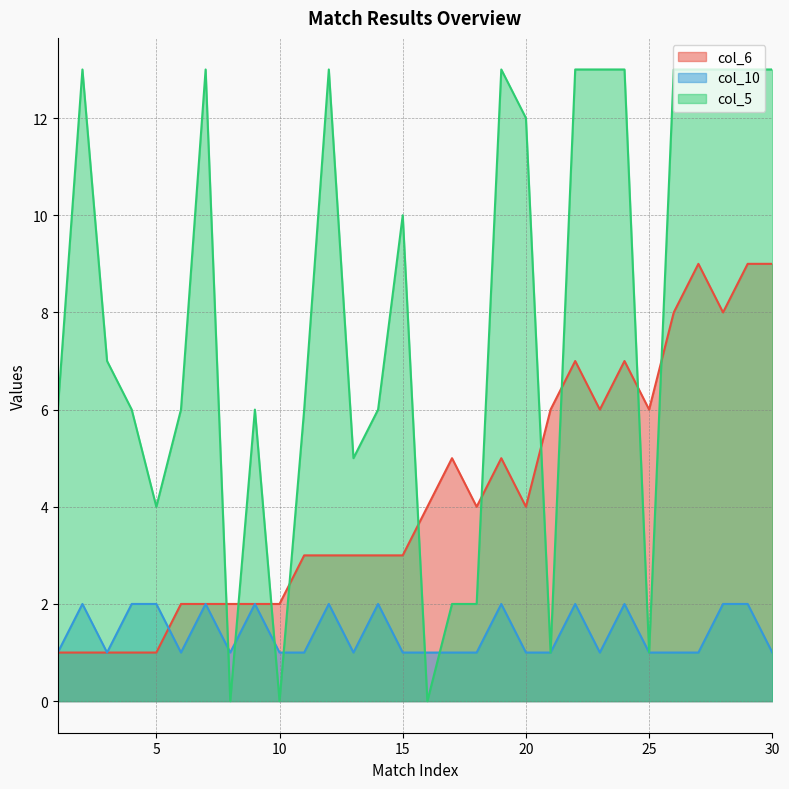

Reading left to right, extract all data points from this chart.

col_6: 1=1	2=1	3=1	4=1	5=1	6=2	7=2	8=2	9=2	10=2	11=3	12=3	13=3	14=3	15=3	16=4	17=5	18=4	19=5	20=4	21=6	22=7	23=6	24=7	25=6	26=8	27=9	28=8	29=9	30=9
col_10: 1=1	2=2	3=1	4=2	5=2	6=1	7=2	8=1	9=2	10=1	11=1	12=2	13=1	14=2	15=1	16=1	17=1	18=1	19=2	20=1	21=1	22=2	23=1	24=2	25=1	26=1	27=1	28=2	29=2	30=1
col_5: 1=6	2=13	3=7	4=6	5=4	6=6	7=13	8=0	9=6	10=0	11=6	12=13	13=5	14=6	15=10	16=0	17=2	18=2	19=13	20=12	21=1	22=13	23=13	24=13	25=1	26=13	27=13	28=13	29=13	30=13